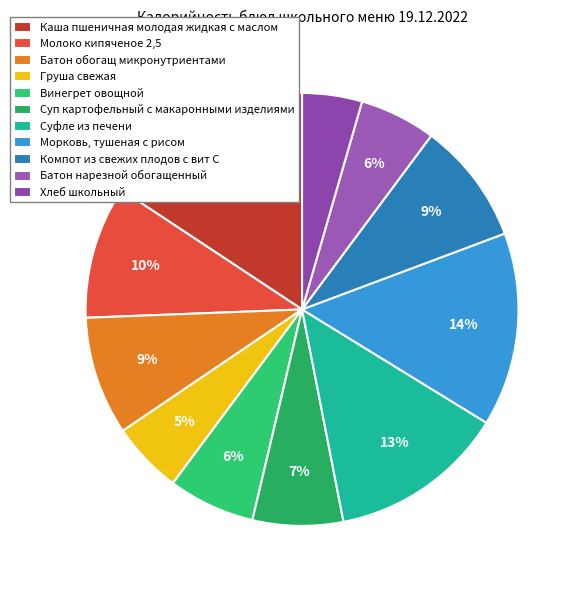

How many slices are in this pie chart?

11